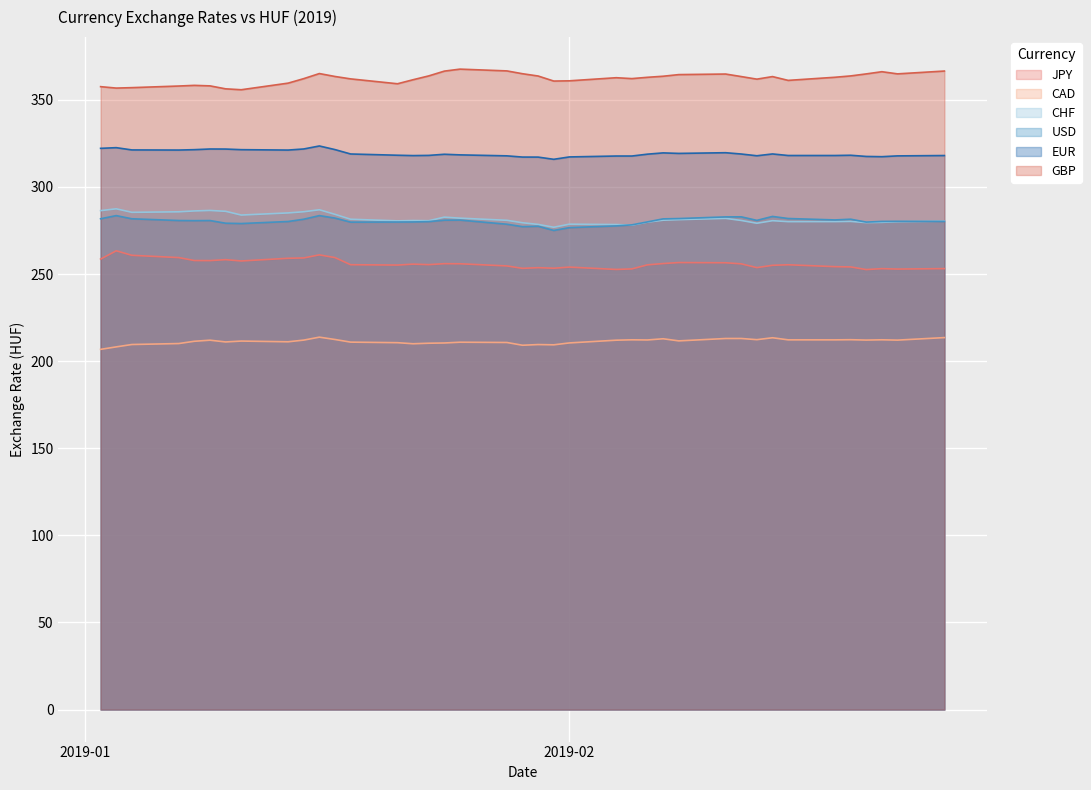

The value of USD at 2019-01-30 is 277.4. True or false?

True